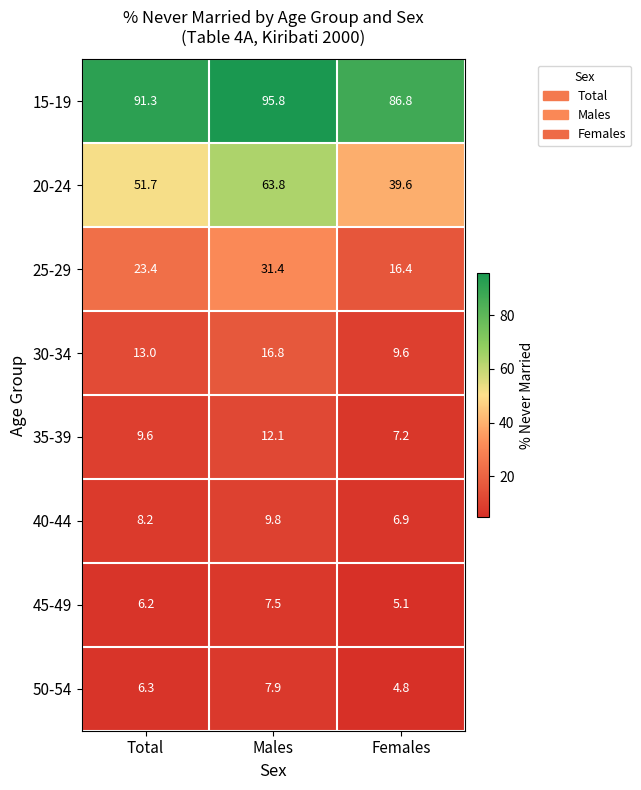

What is the sum of all 15-19 values?

273.9